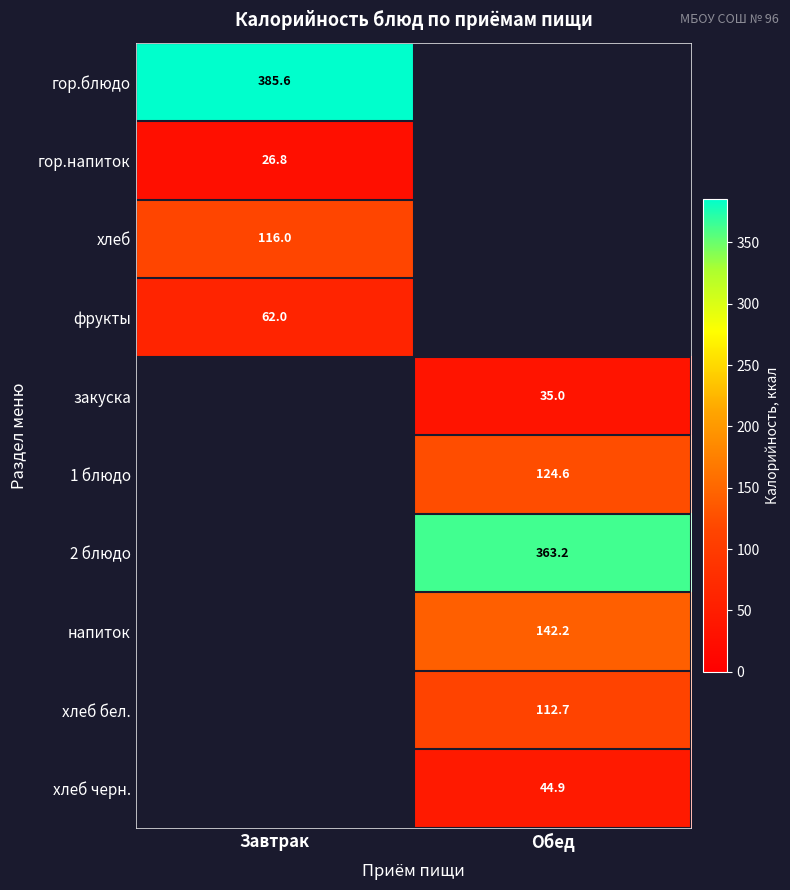

At how many categories does at least one series exceed 45?

2